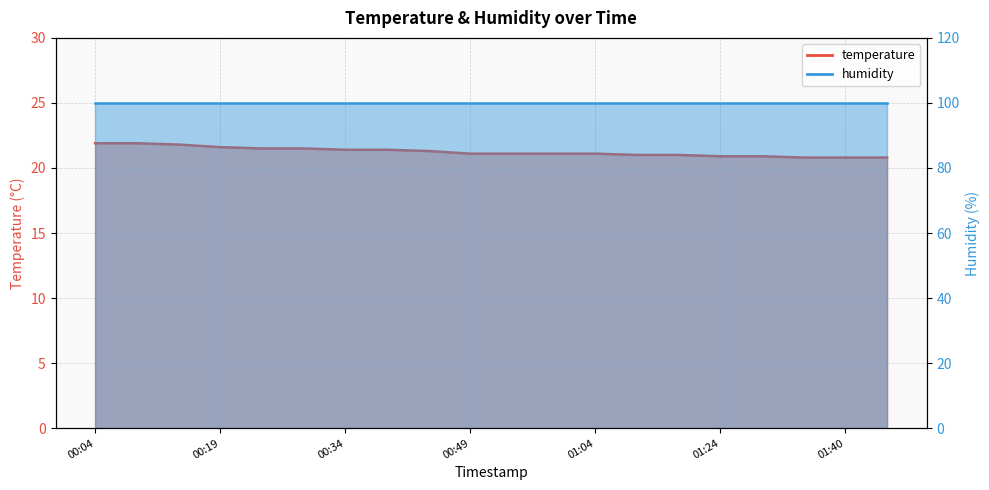

List the labels in order of value, largest first.

00:04, 00:09, 00:14, 00:19, 00:24, 00:29, 00:34, 00:39, 00:44, 00:49, 00:54, 00:59, 01:04, 01:14, 01:19, 01:24, 01:30, 01:35, 01:40, 01:45